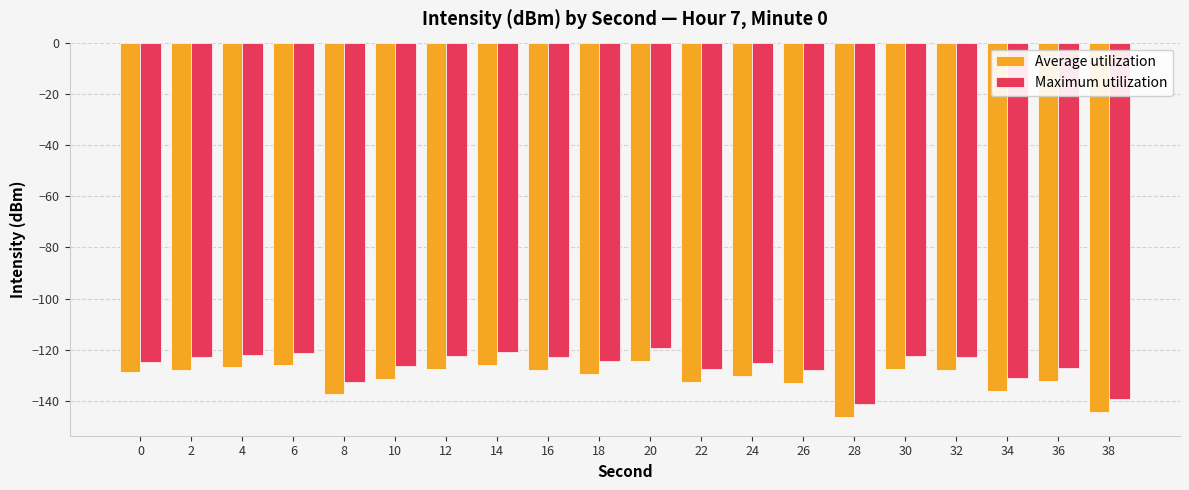

Read the Maximum utilization value at 32.

-122.9